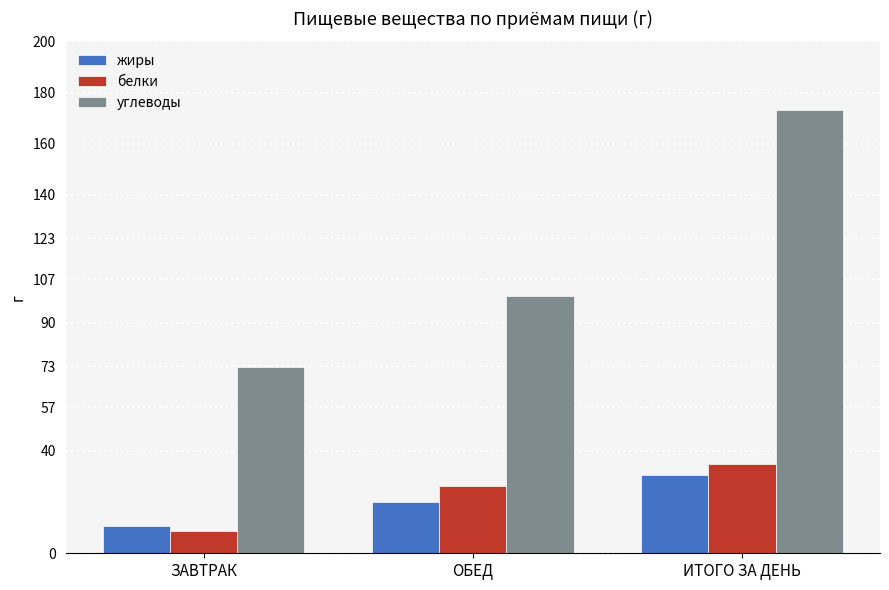

What is the spread (max minus min) of values at ИТОГО ЗА ДЕНЬ?

142.6